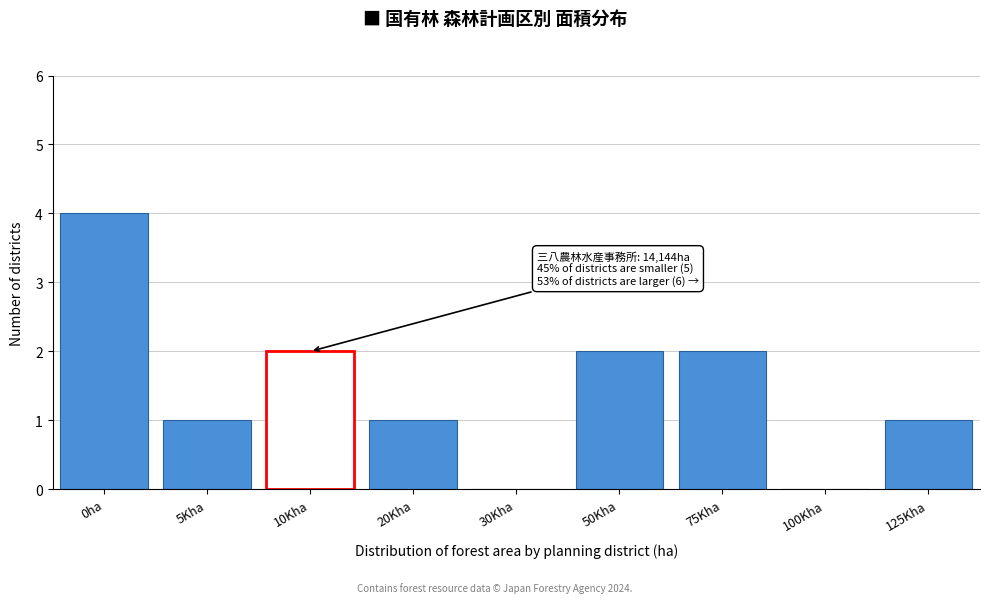

Reading left to right, list all the values displayed in this chart.

0ha=4	5Kha=1	10Kha=2	20Kha=1	30Kha=0	50Kha=2	75Kha=2	100Kha=0	125Kha=1